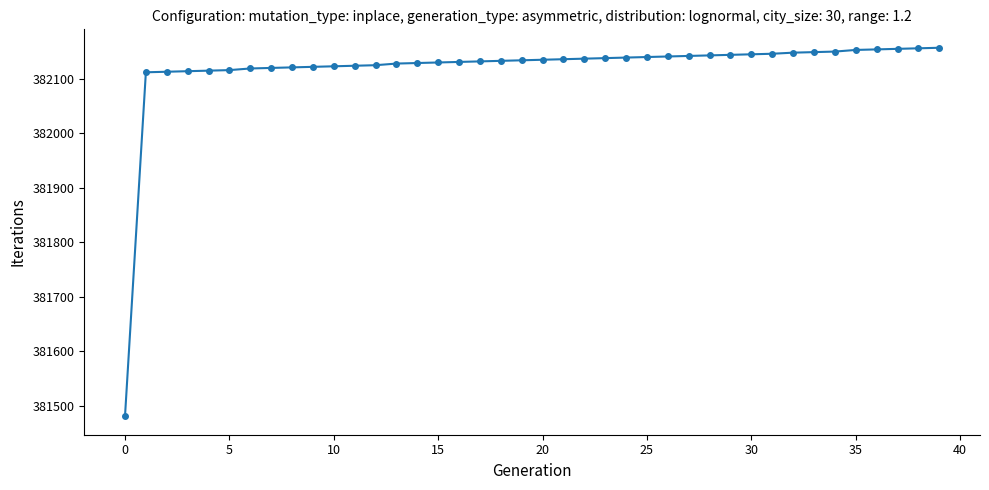

What is the value of the 30th point from the left?

382144